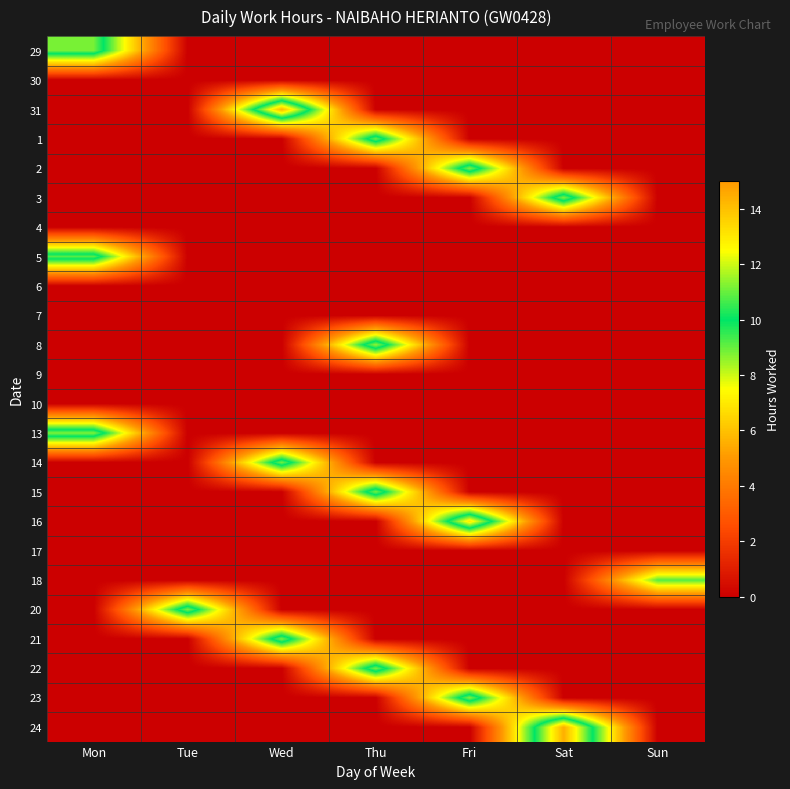

What is the total value across all series at Fri?

35.6